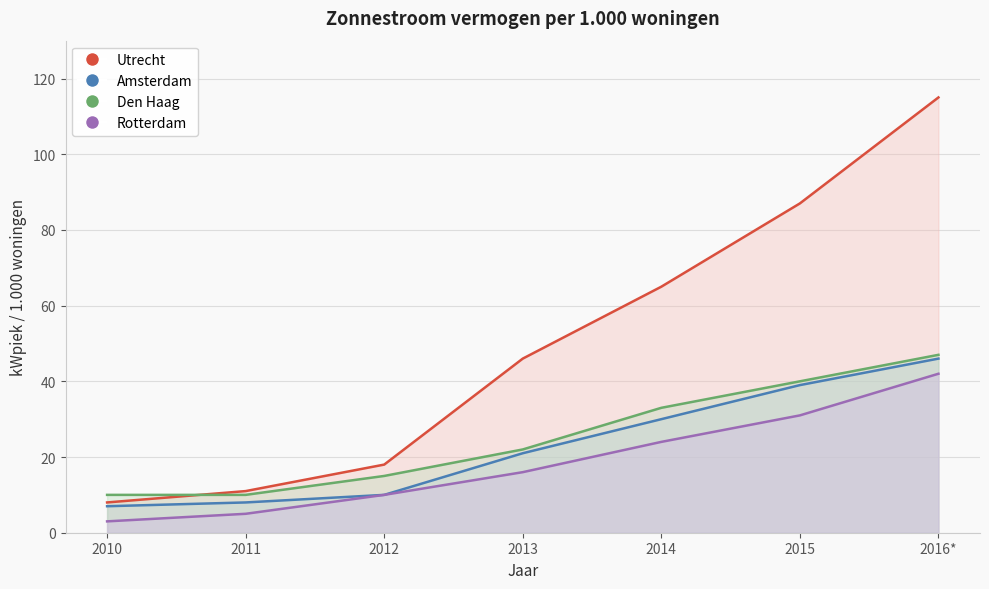

The Utrecht series shows 18 at 2012. True or false?

True